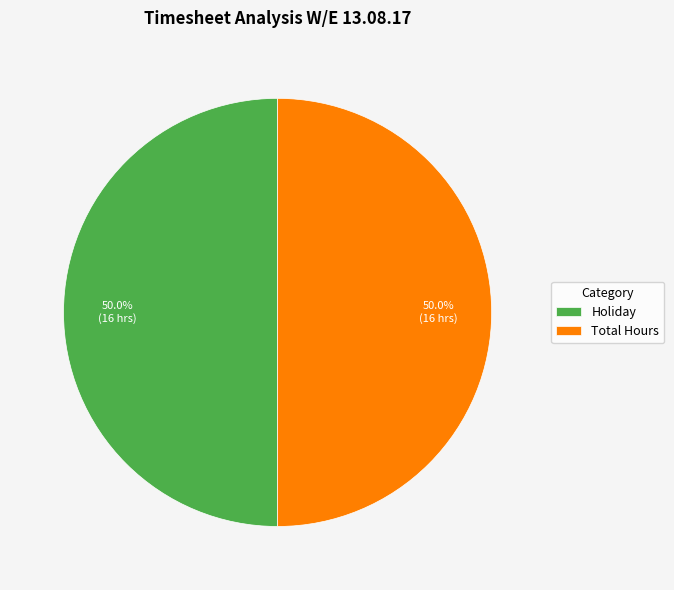

What portion of the pie excludes Total Hours?

50.0%